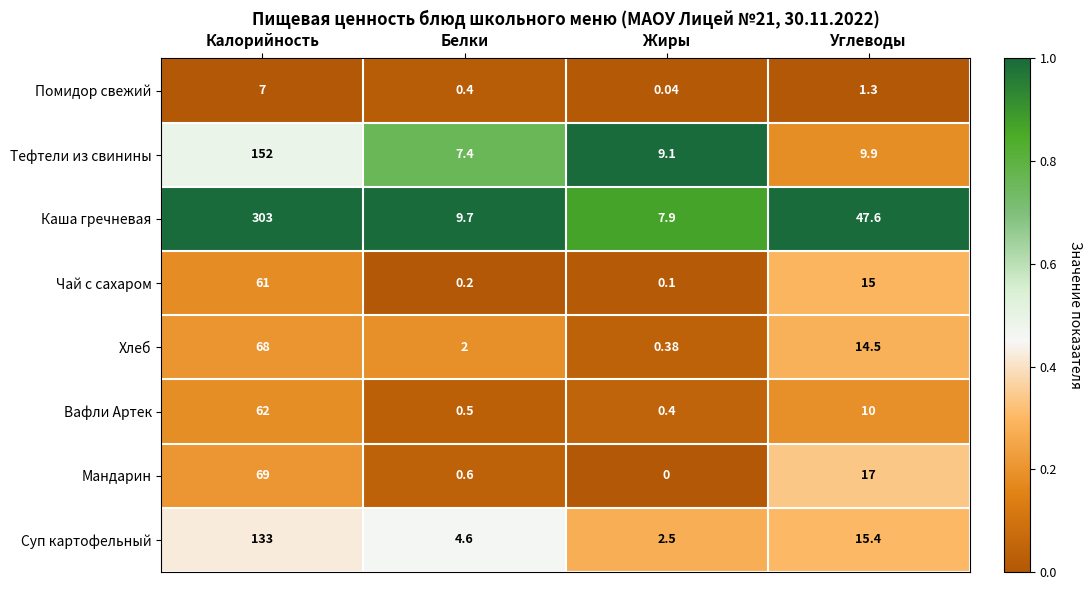

Is the value of Тефтели из свинины at Белки greater than the value of Мандарин at Калорийность?

No